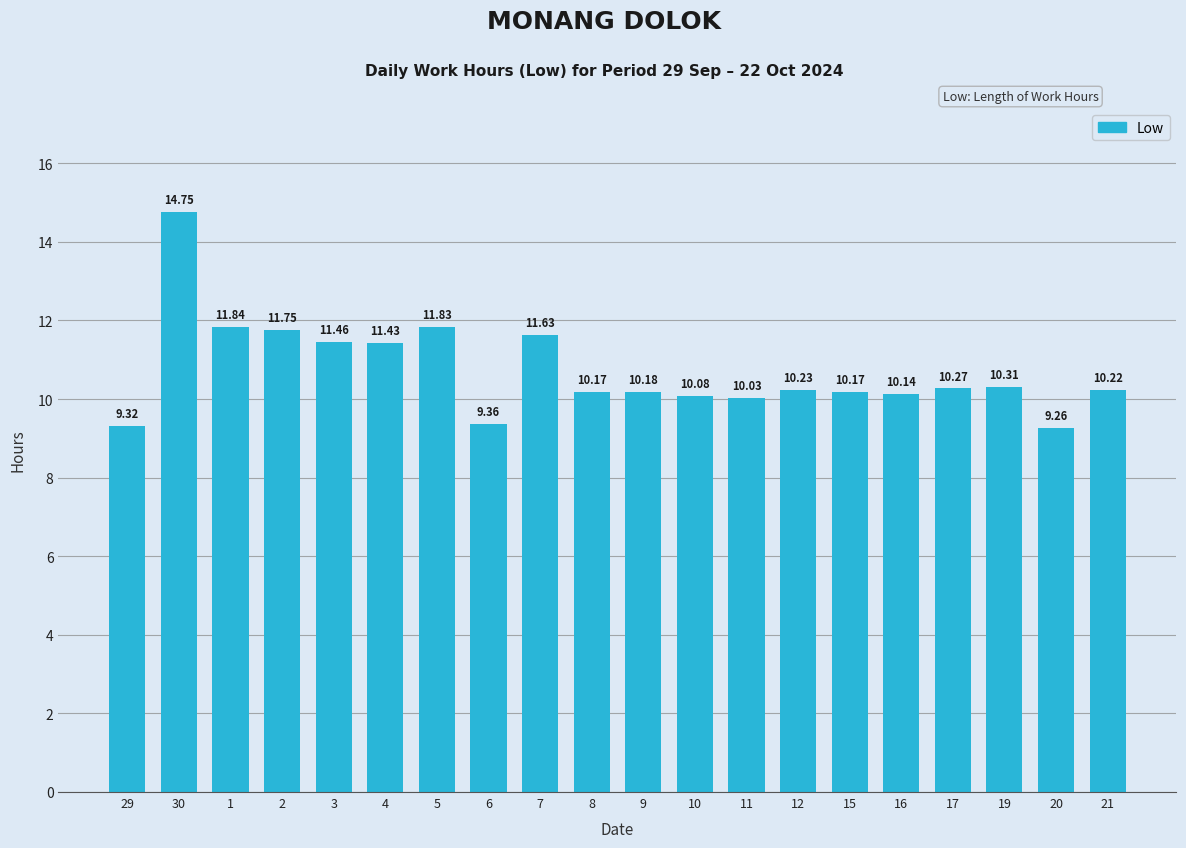

Approximately how many times larger is the value at 5 compared to 11?

1.2